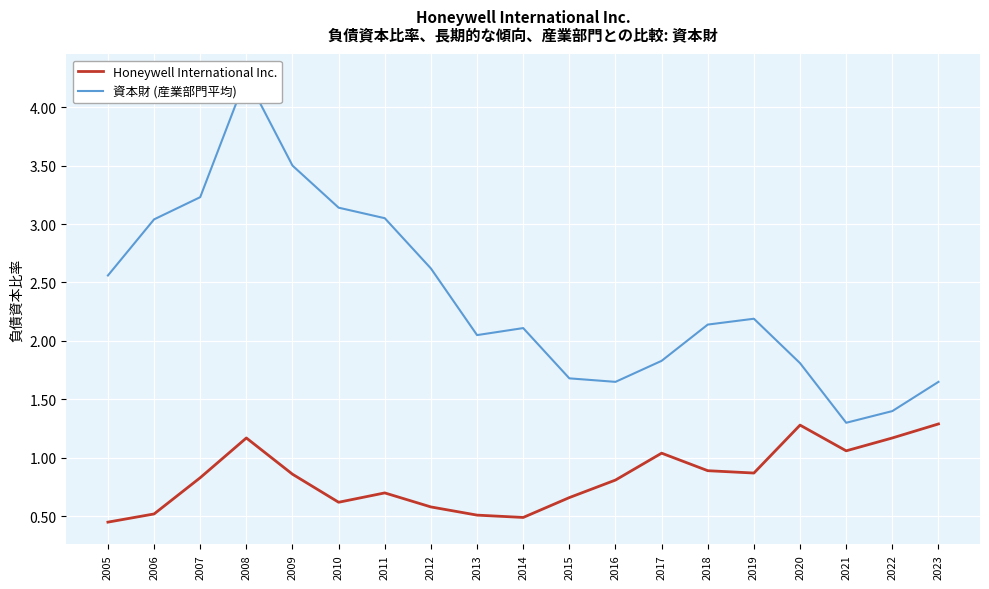

What is the sum of the 資本財 (産業部門平均) values at 2022 and 2021?

2.7